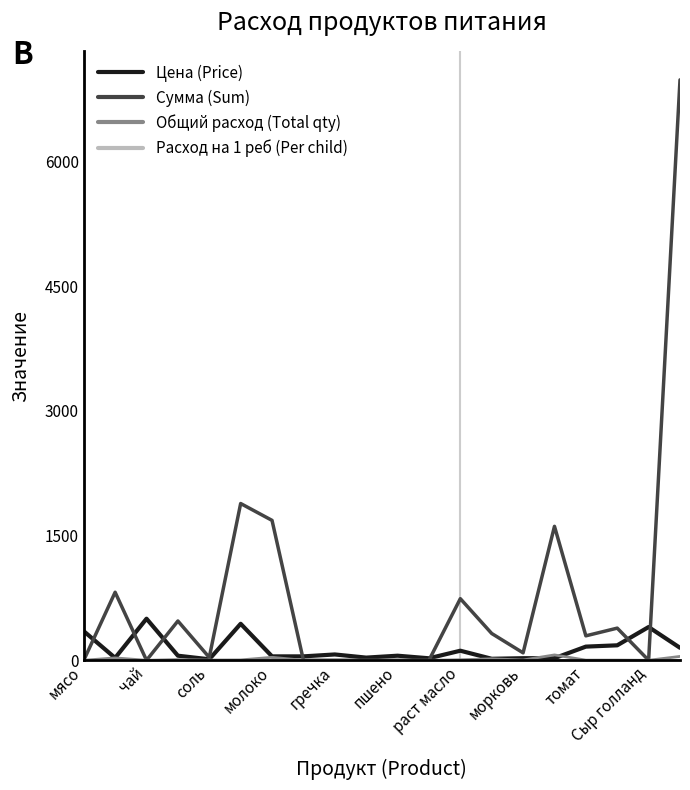

What is the greatest value displayed?

6981.0